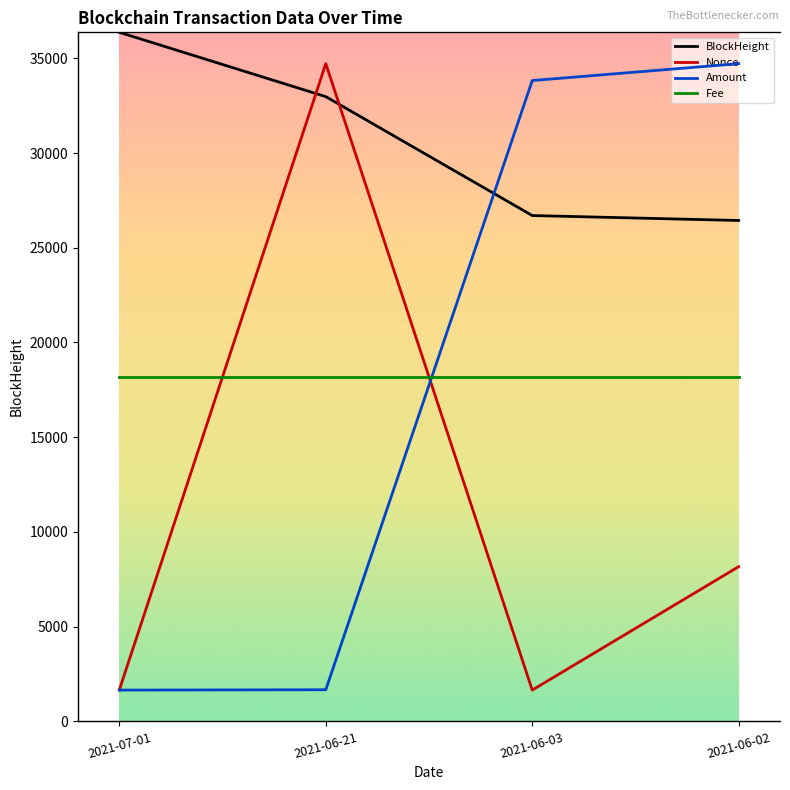

What is the sum of all Amount values?

4074.4